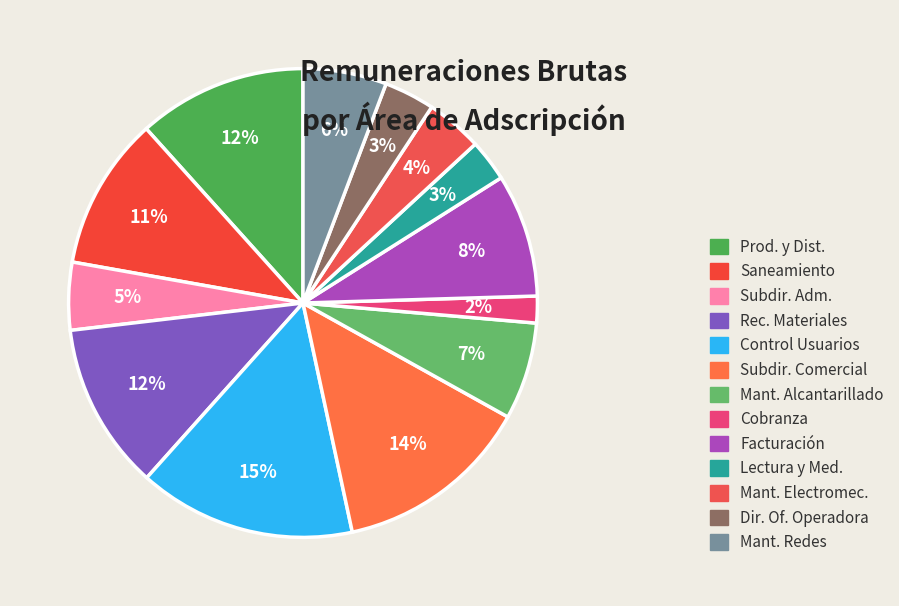

Rank the categories by value from lowest to highest.

OFICINA DE COBRANZA, OFICINA DE LECTURA Y MEDICION, DIRECCION DE OFICINA OPERADORA, OFICINA DE MANTENIMIENTO ELECTROMECANICO, SUBDIRECCION ADMINISTRATIVA, OFICINA DE MANTENIMIENTO DE REDES, OFICINA DE MANTENIMIENTO DE ALCANTARILLADO, OFICINA DE FACTURACION, OFICINA DE SANEAMIENTO, OFICINA DE RECURSOS MATERIALES, OFICINA DE PRODUCCION Y DISTRIBUCION, SUBDIRECCION COMERCIAL, OFICINA DE CONTROL DE USUARIOS